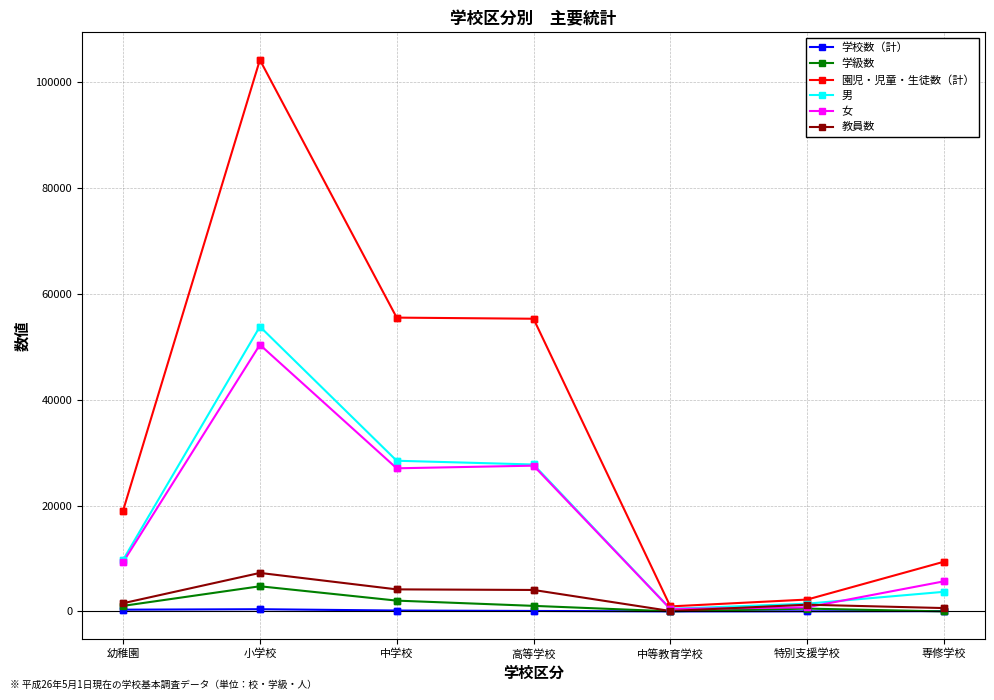

At how many categories does at least one series exceed 91784?

1